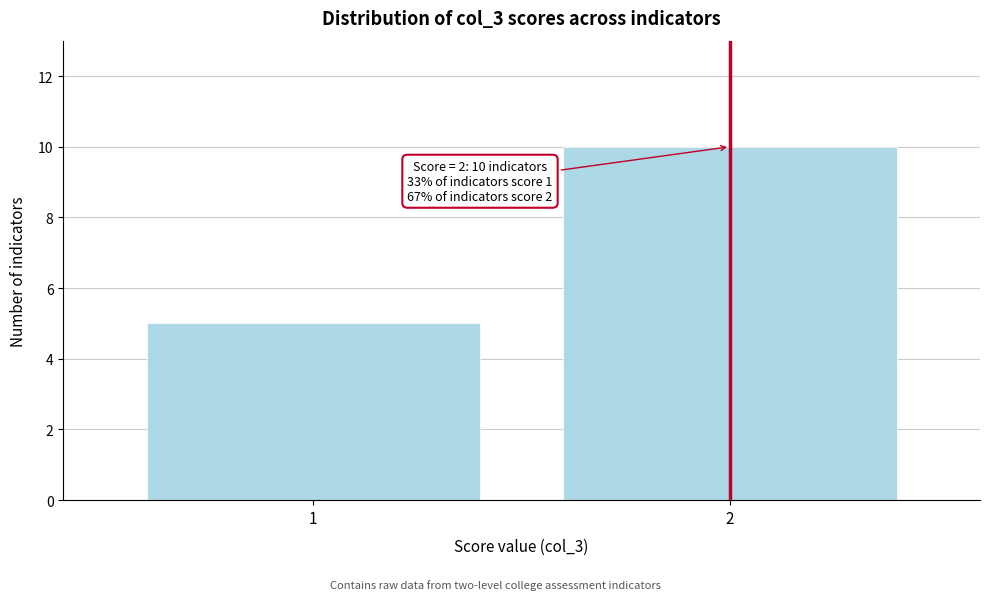

Reading left to right, extract all data points from this chart.

5	10